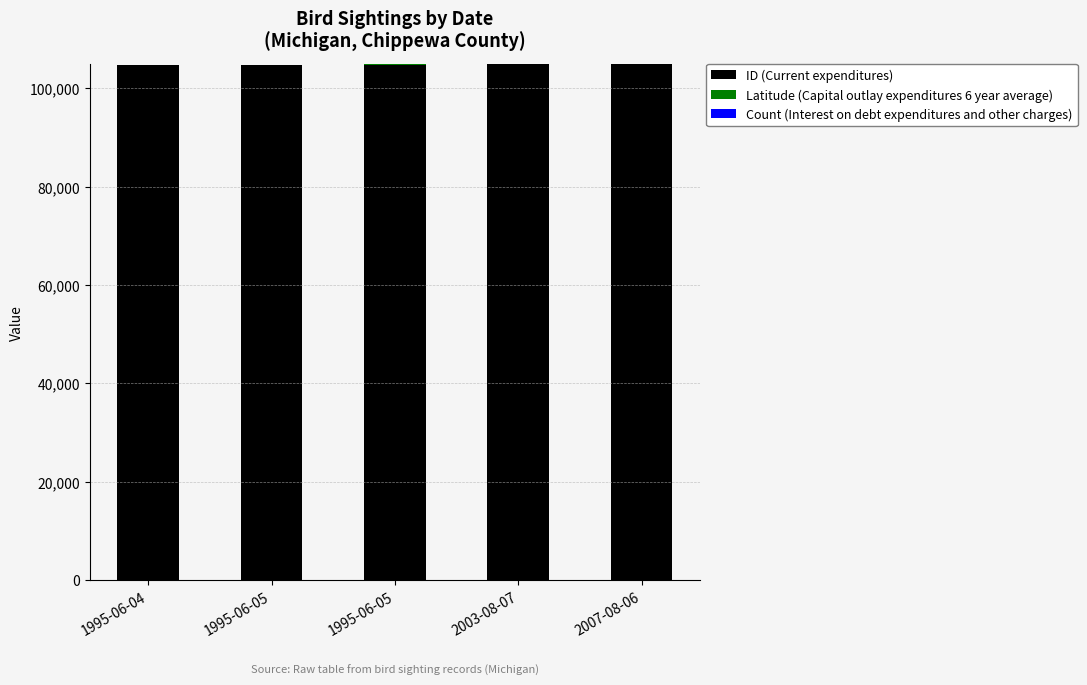

Count the number of data series in this chart.

3